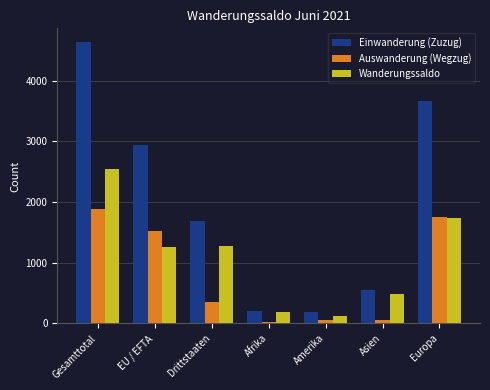

Where is Auswanderung (Wegzug) nearest to the value 951?

EU / EFTA